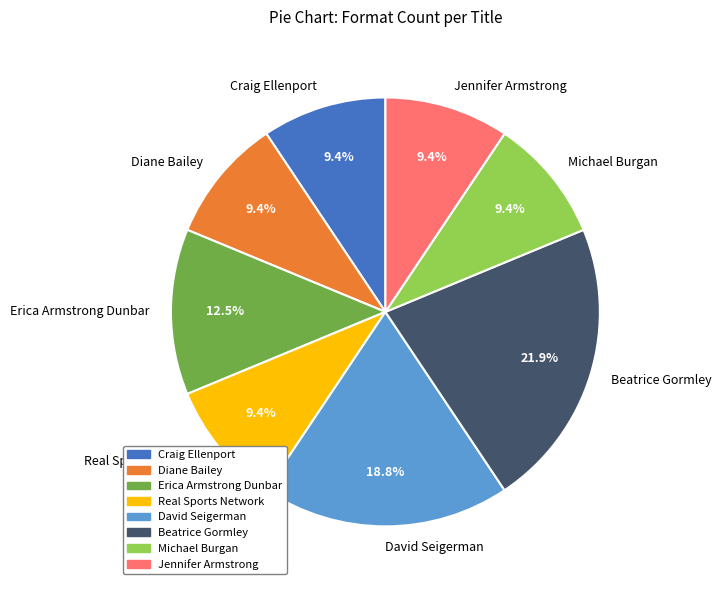

Does any single category account for the majority?

No